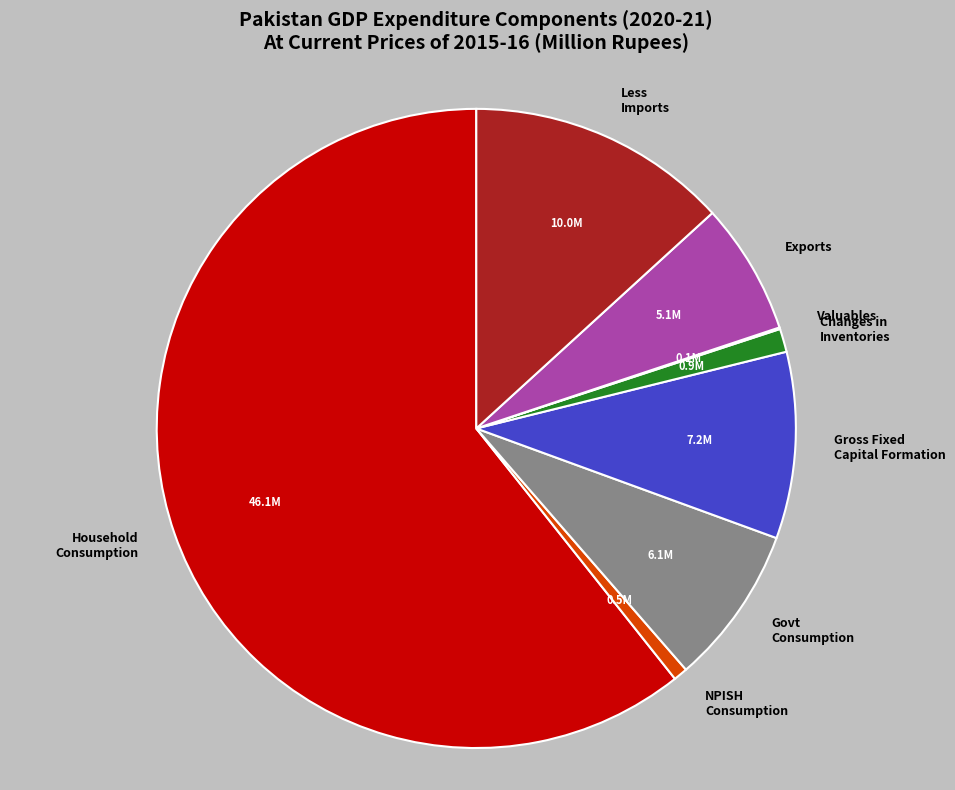

Which has a higher value, NPISH Consumption or Govt Consumption?

Govt Consumption